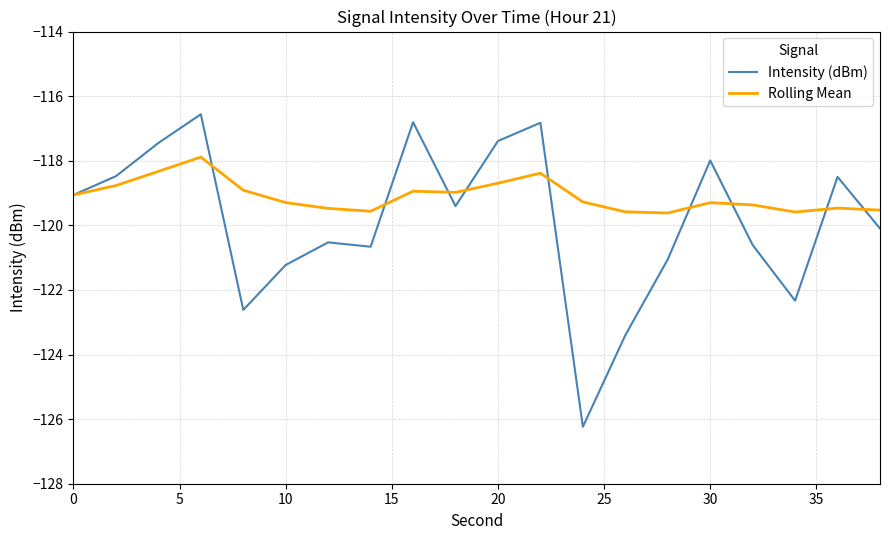

Rank the series by their maximum value, from highest to lowest.

Intensity (dBm), Rolling Mean